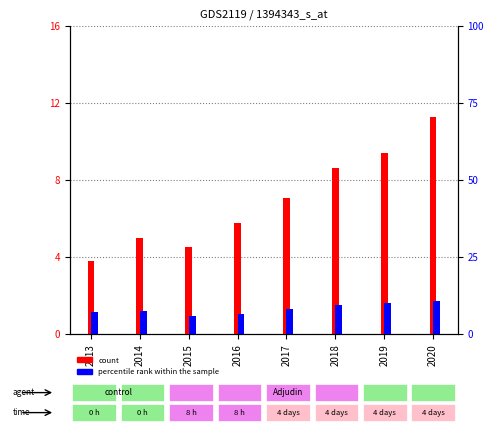

How many distinct data groups are displayed?

2